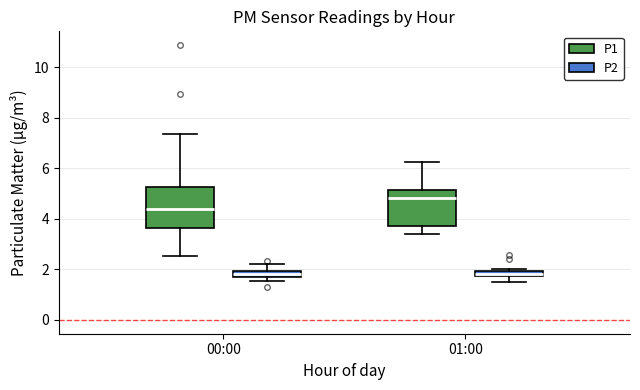

Where is the upper edge of the box for 01:00 (P1) on the y-axis? The values are not printed on the chart, so give them approximately, as read against the axis.

5.2